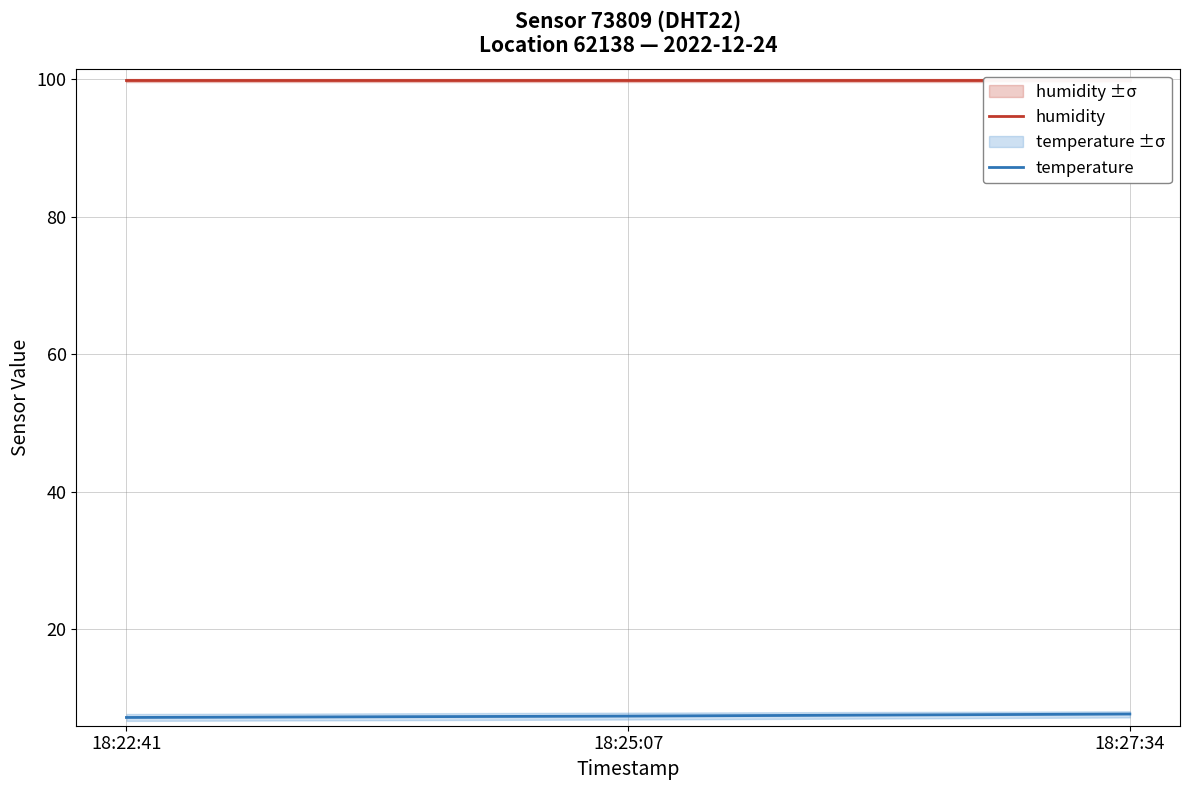

Count the number of categories in the chart.

3